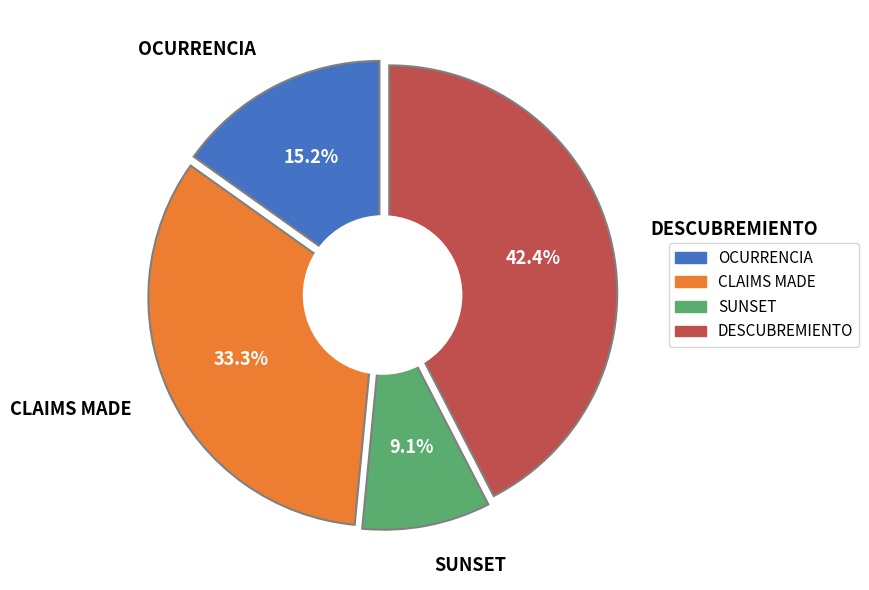

Does any single category account for the majority?

No